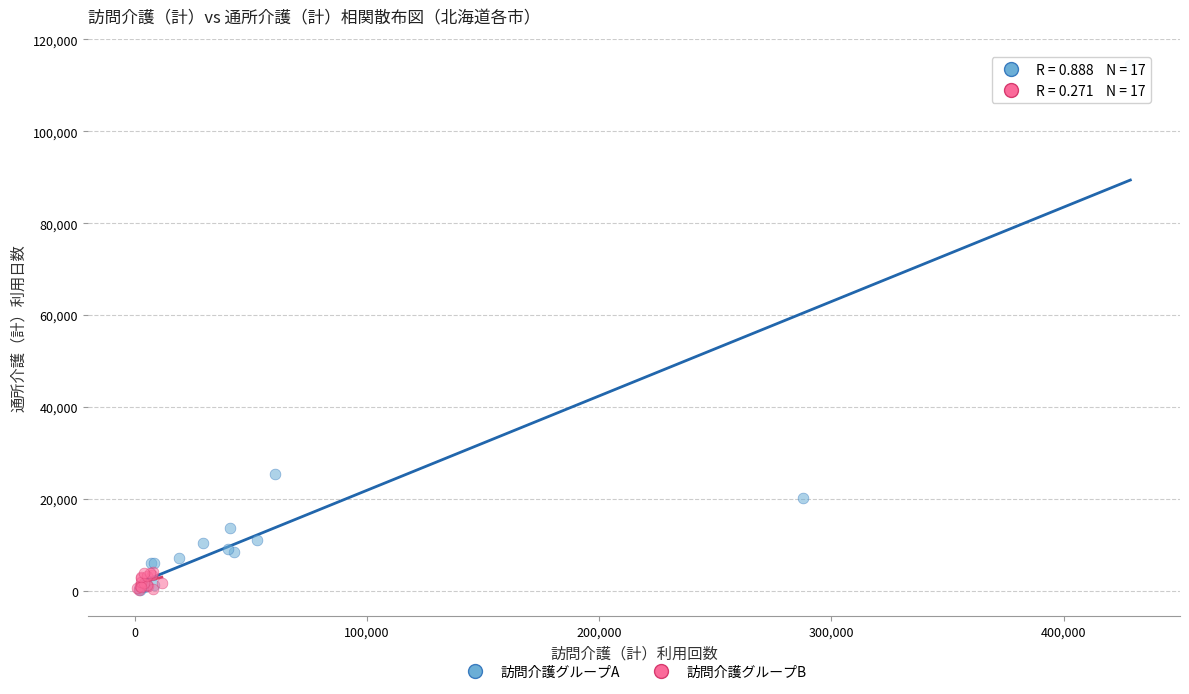

Which series has the widest spread of Y values?

訪問介護グループA